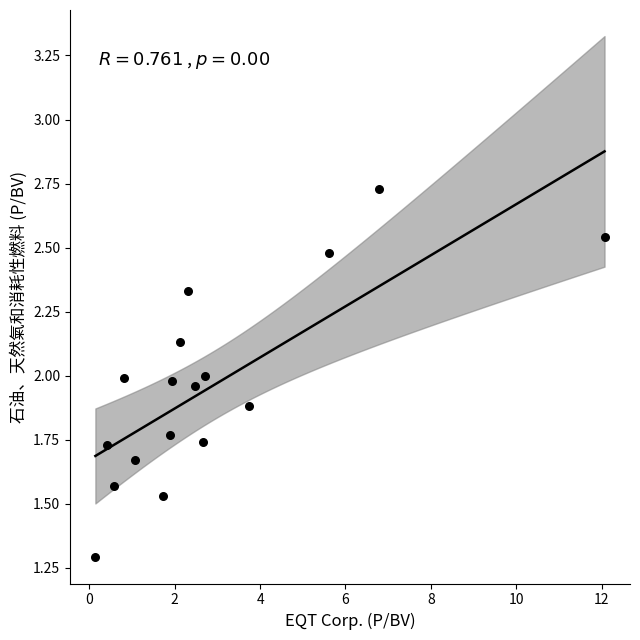

What is the range of X values (max minus min)?

11.9